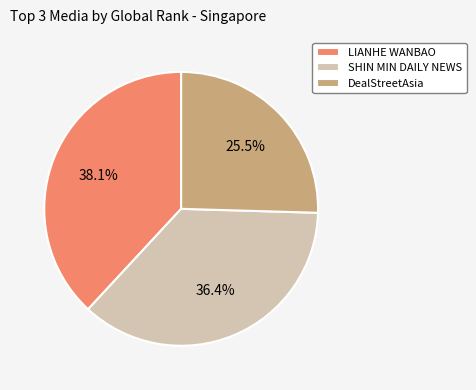

Which has a higher value, LIANHE WANBAO or SHIN MIN DAILY NEWS?

LIANHE WANBAO